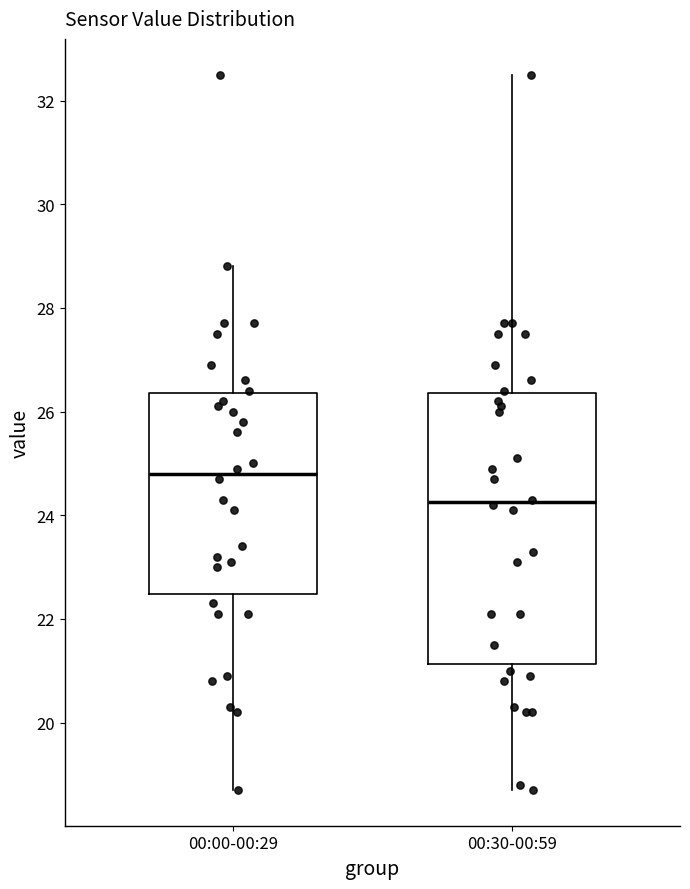

Which box has the lowest median line?

00:30-00:59